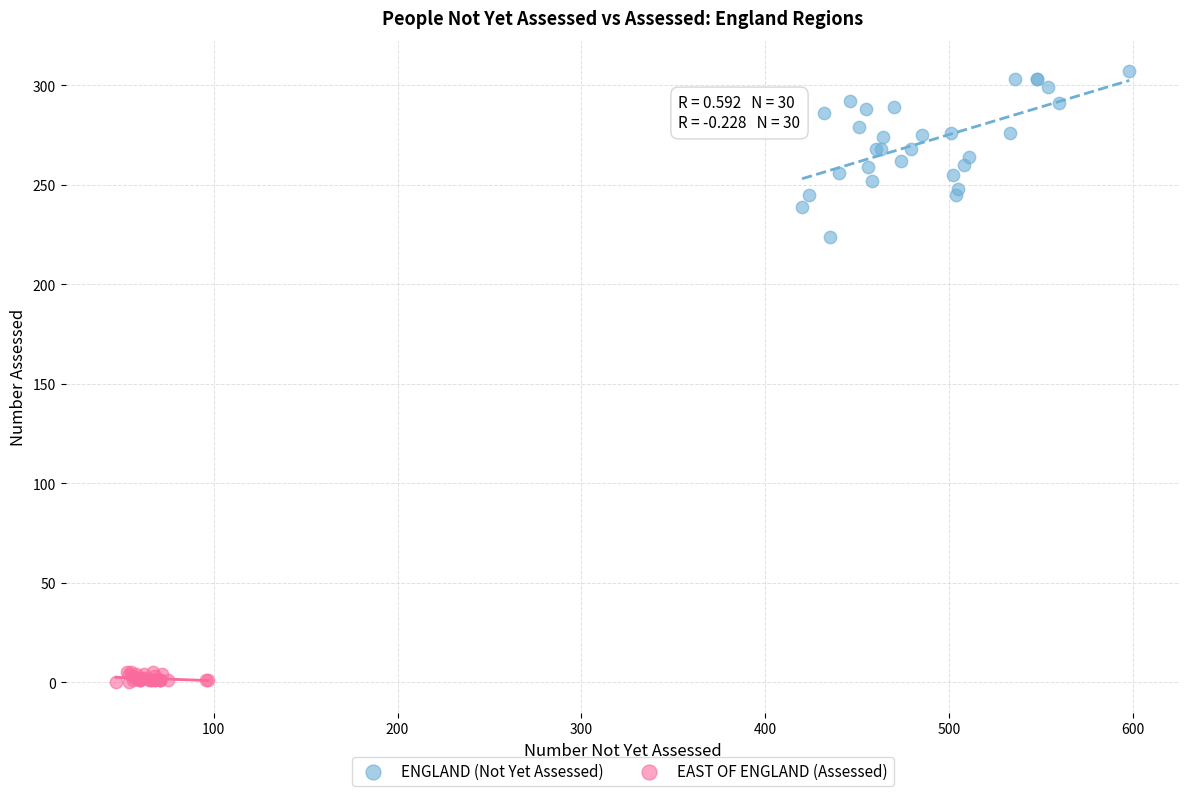

Which series reaches the maximum Y coordinate?

ENGLAND (Not Yet Assessed)